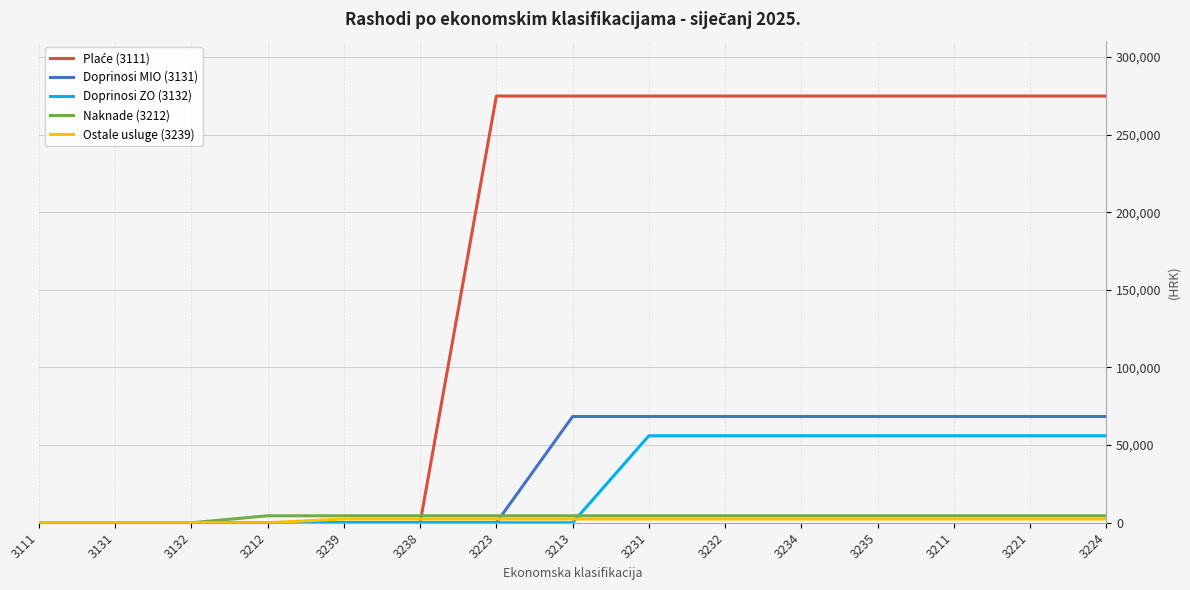

Is the value of Doprinosi MIO (3131) at 3234 greater than the value of Doprinosi ZO (3132) at 3231?

Yes